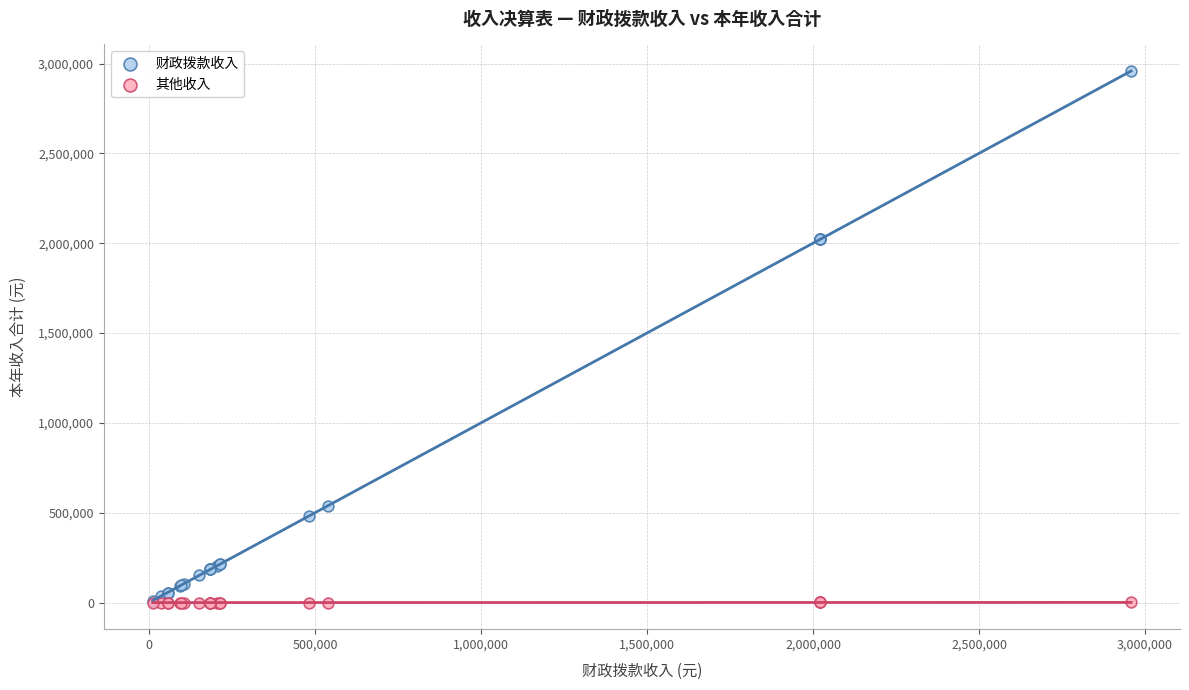

What are all the series names shown in the legend?

财政拨款收入, 其他收入